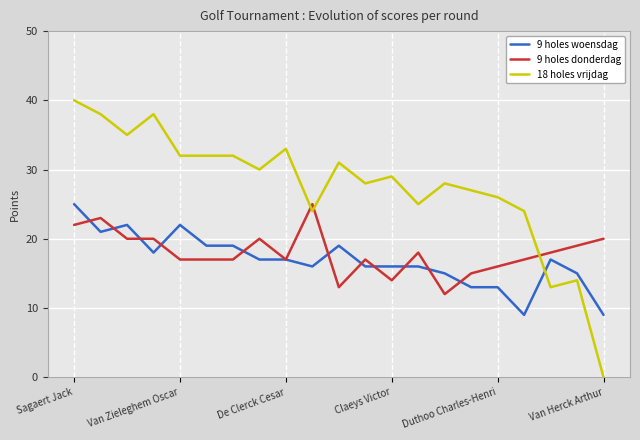

What is the sum of all 18 holes vrijdag values?

579